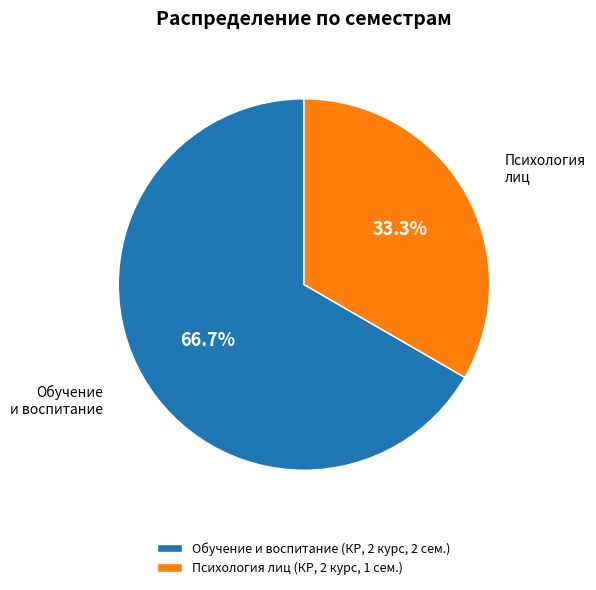

Which category has the smallest portion of the pie?

Психология лиц (КР, 2 курс, 1 сем.)